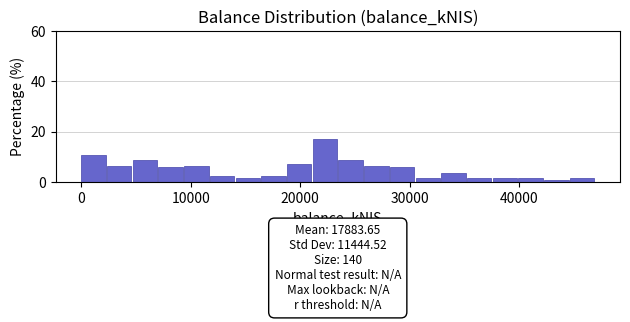

Around what value on the x-axis is the tallest bar? Give the approximate position of its centre, as read against the axis.

22000